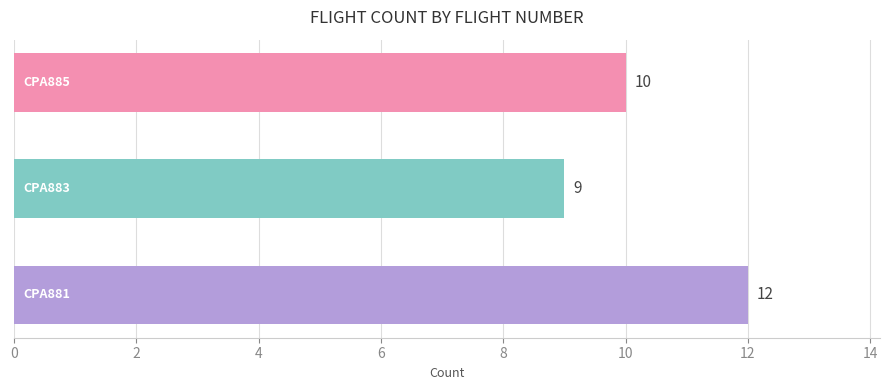

Reading bottom to top, transcribe all the data shown in this chart.

12	9	10